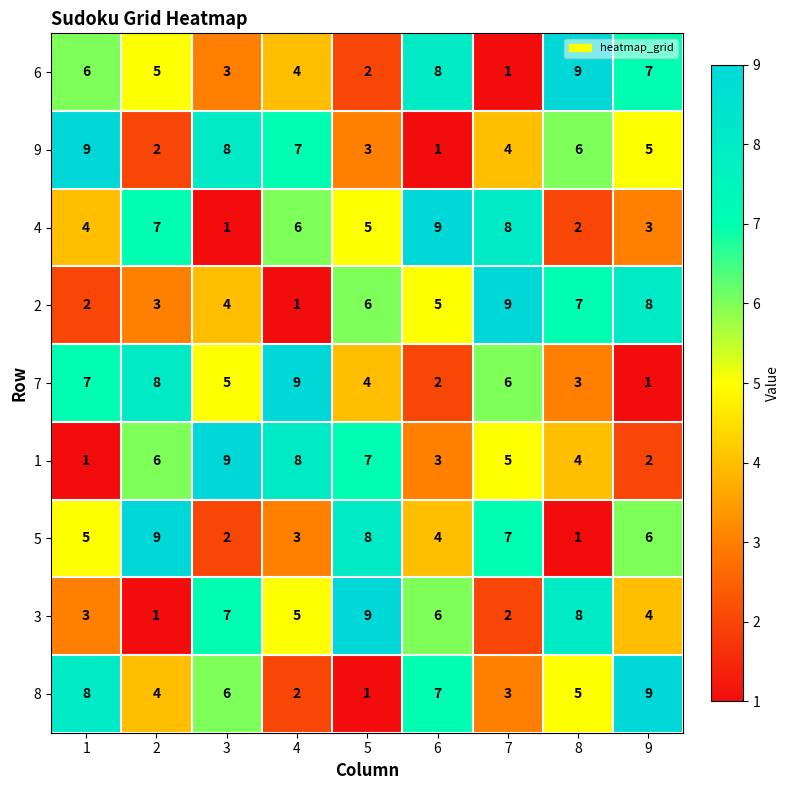

Is it true that 9 equals 1 at 2?

False